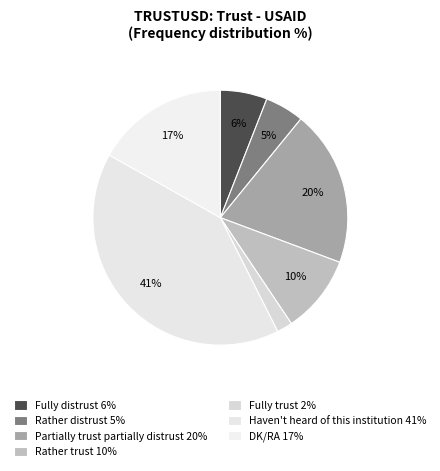

How many segments does this pie chart have?

7